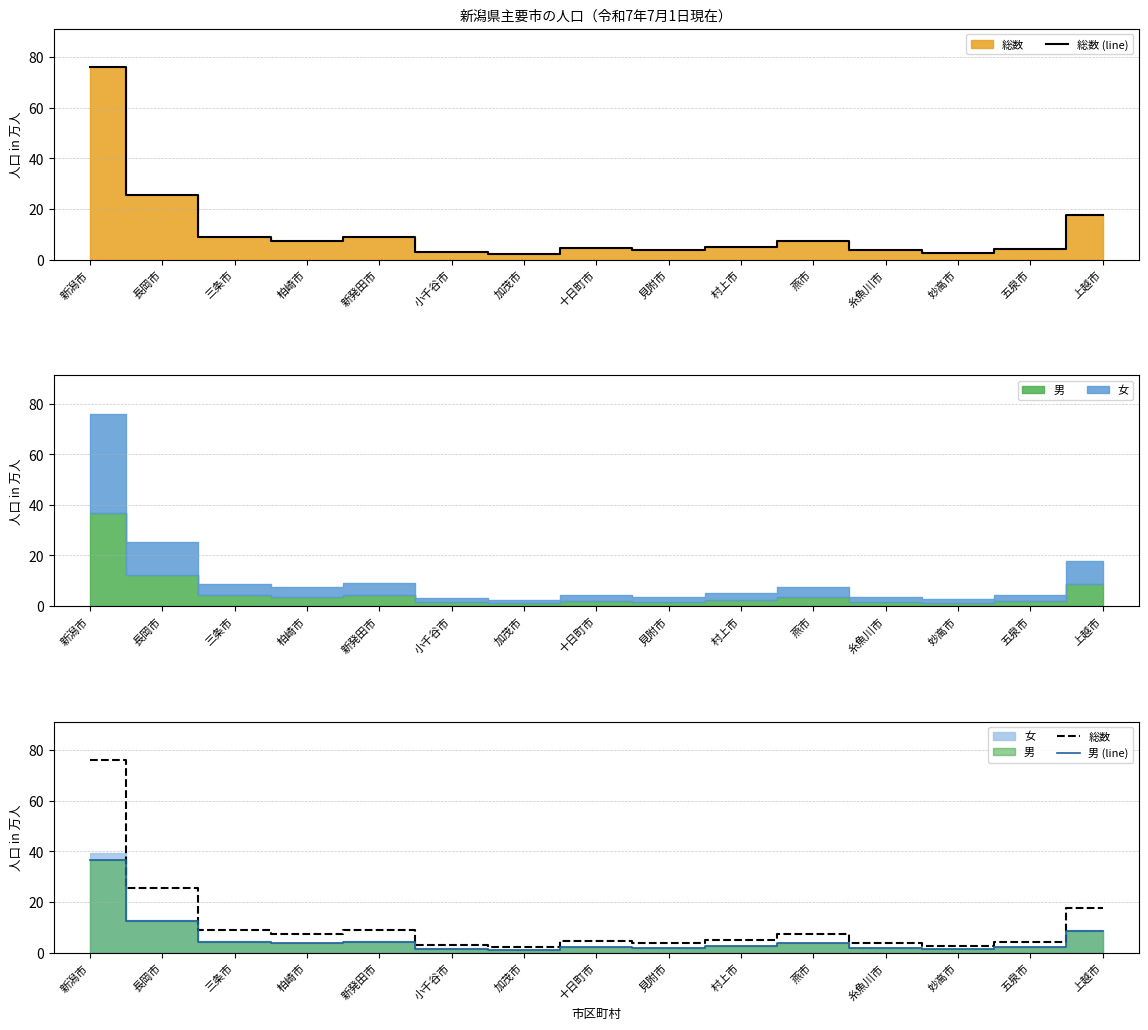

The 総数 (line) series shows 2.6 at 村上市. True or false?

False